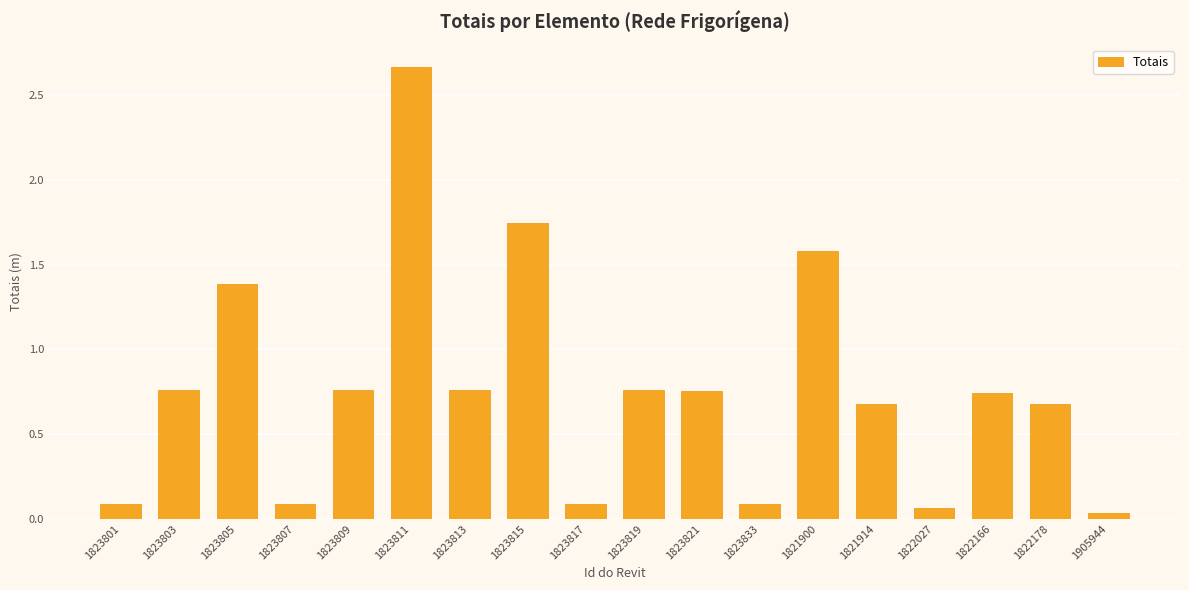

What is the change in value from 1823805 to 1905944?

-1.4